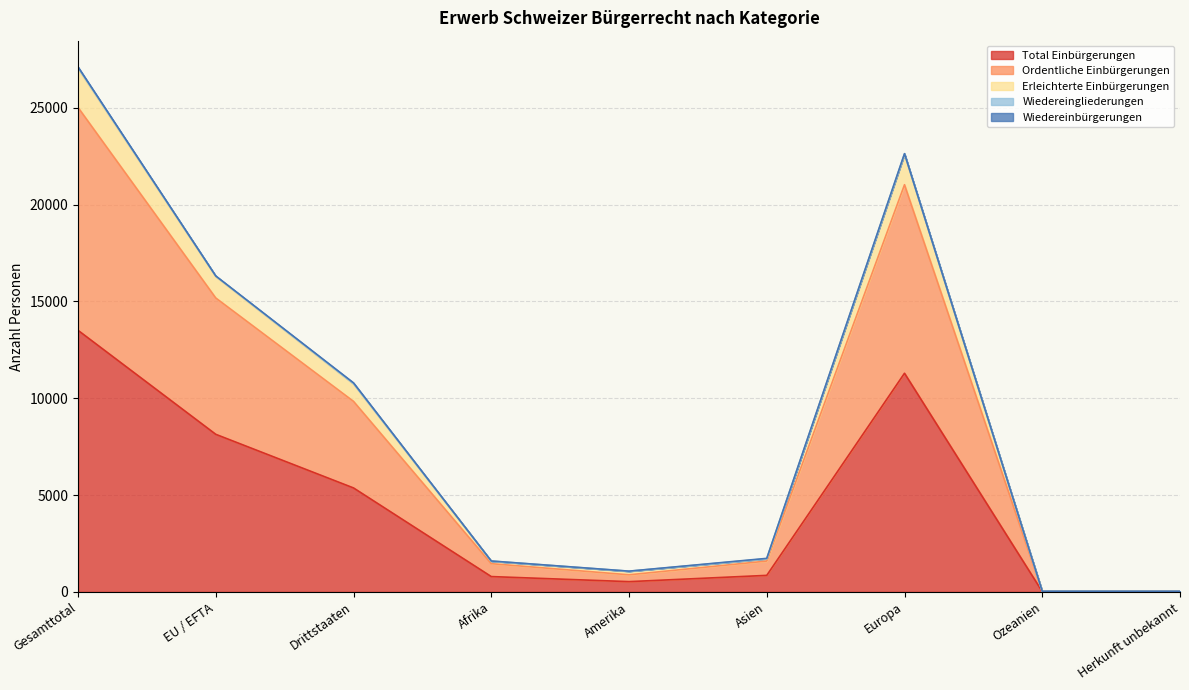

The Ordentliche Einbürgerungen series shows 9840 at Drittstaaten. True or false?

True